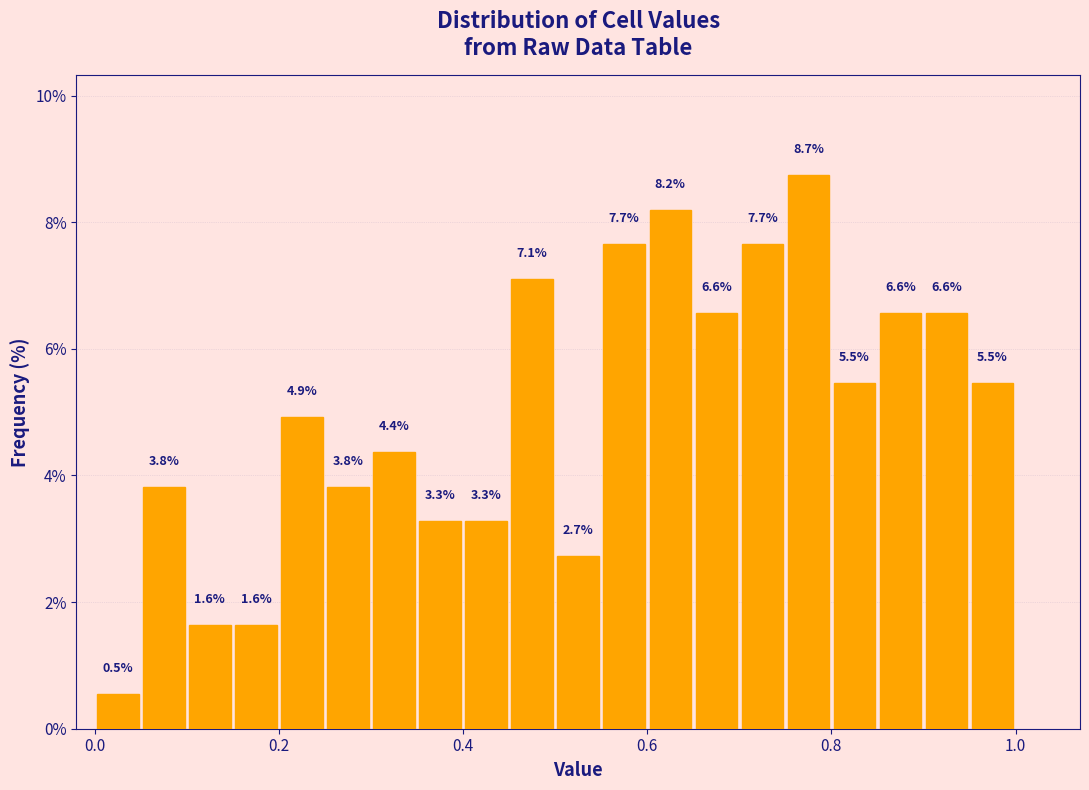

Read against the x-axis, roughly where is the centre of the tallest bar?

0.78